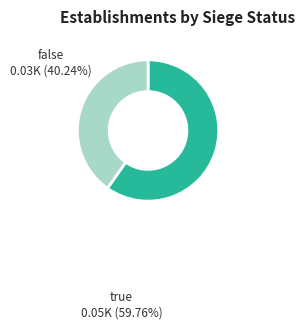

Count the number of slices in the pie.

2